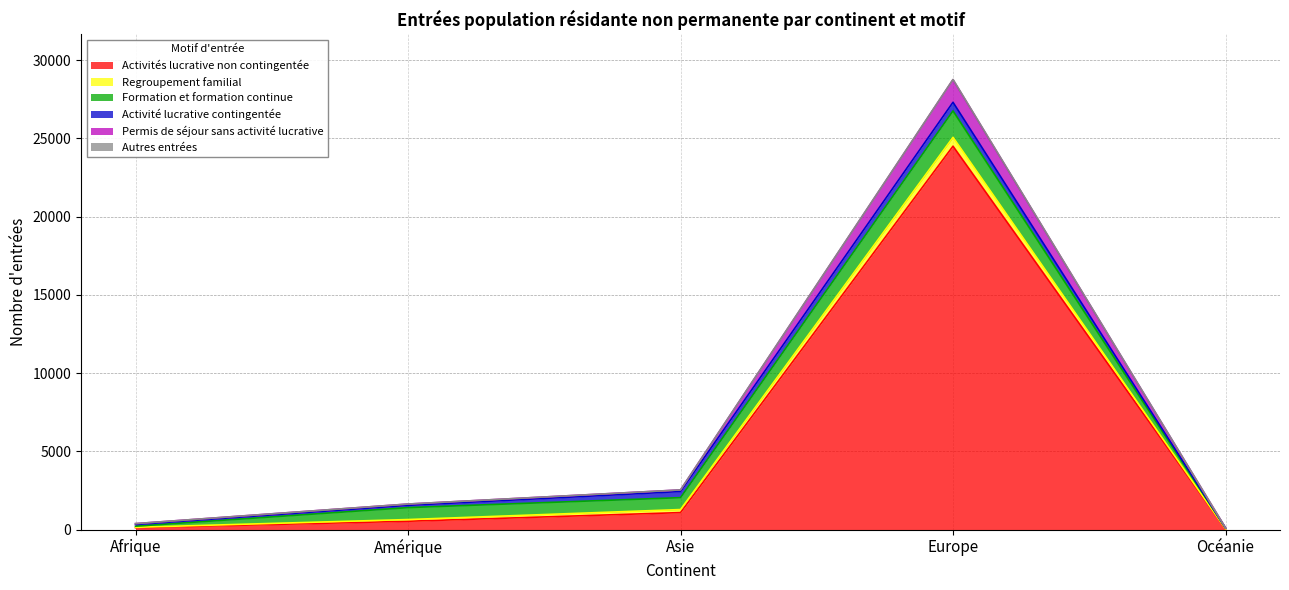

Where is the first local maximum for Activités lucrative non contingentée?

Europe